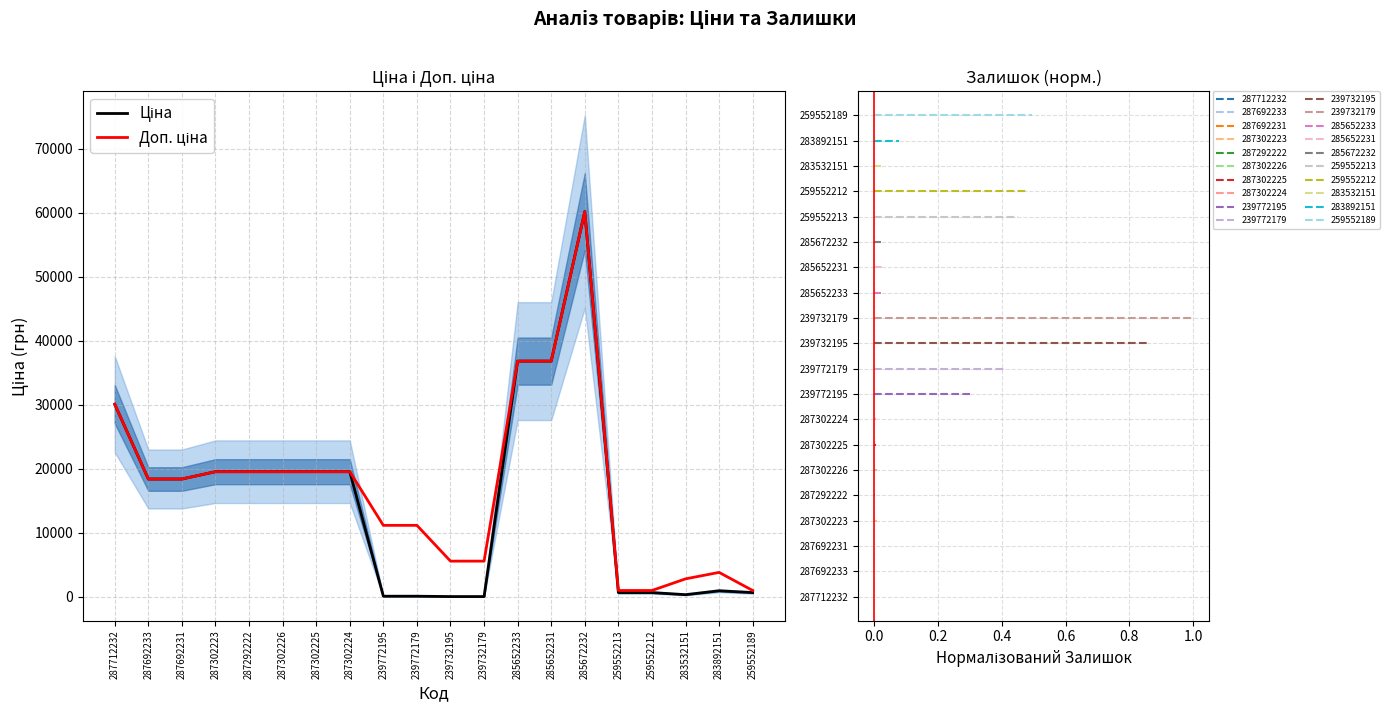

Does the chart have visible grid lines?

Yes